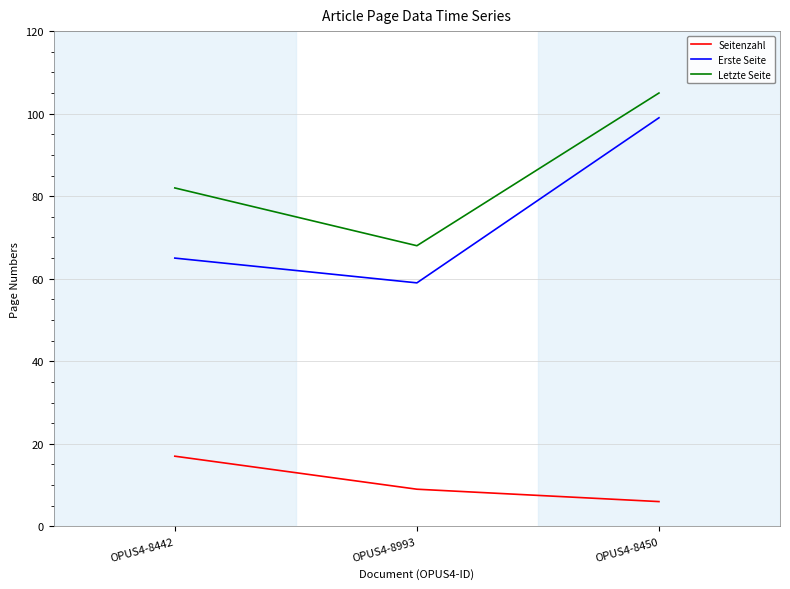

Reading right to left, transcribe all the data shown in this chart.

Seitenzahl: OPUS4-8450=6	OPUS4-8993=9	OPUS4-8442=17
Erste Seite: OPUS4-8450=99	OPUS4-8993=59	OPUS4-8442=65
Letzte Seite: OPUS4-8450=105	OPUS4-8993=68	OPUS4-8442=82